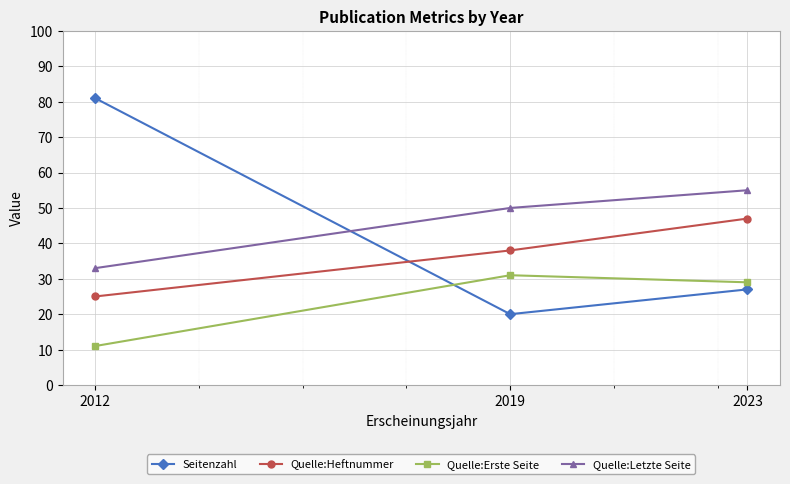

What is the average value of the Quelle:Heftnummer series?

37